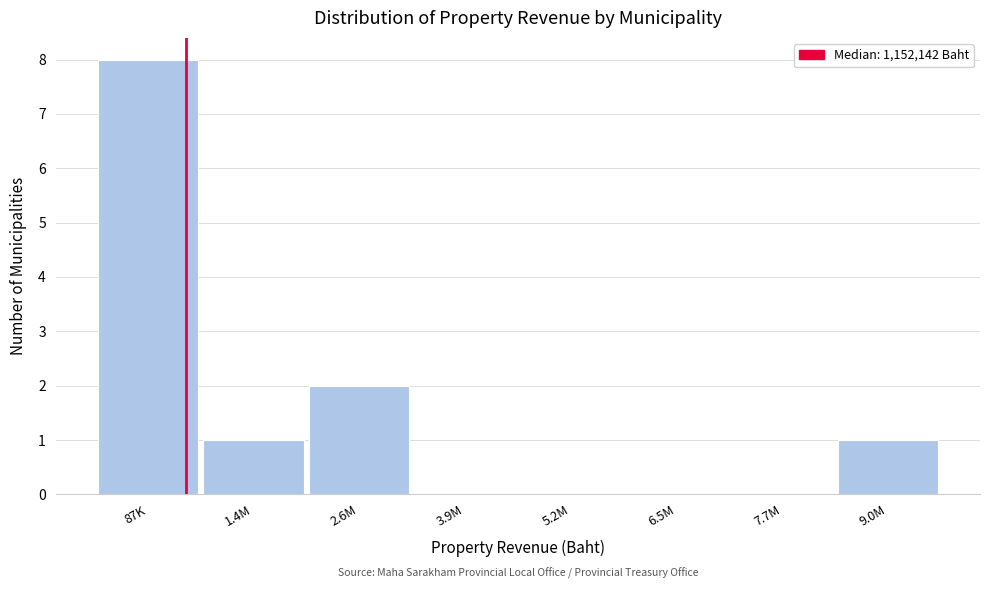

Reading left to right, extract all data points from this chart.

87K=8	1.4M=1	2.6M=2	3.9M=0	5.2M=0	6.5M=0	7.7M=0	9.0M=1